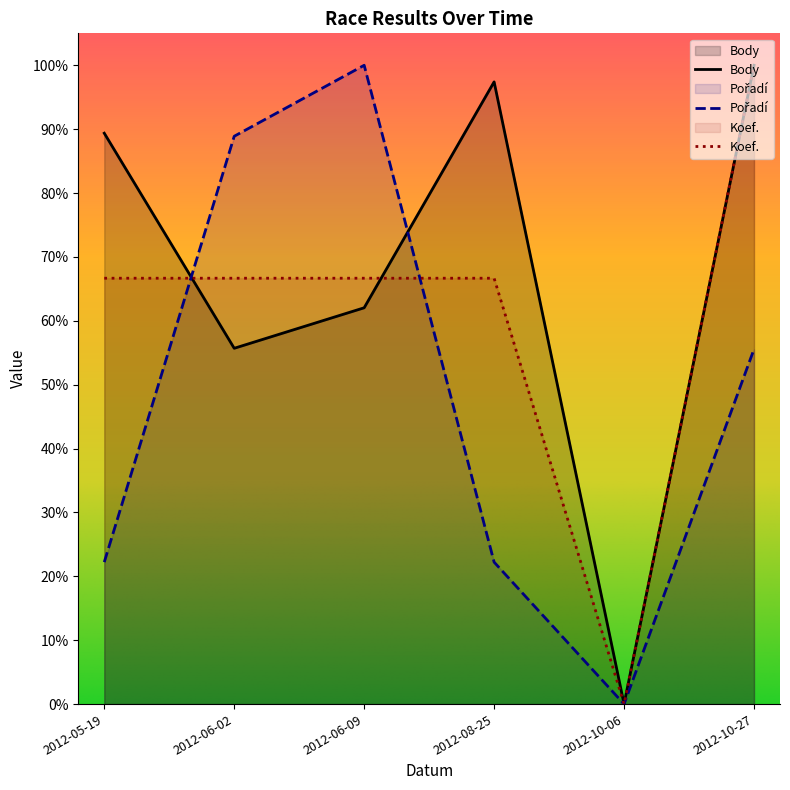

True or false: Body and Koef. intersect in this chart.

True